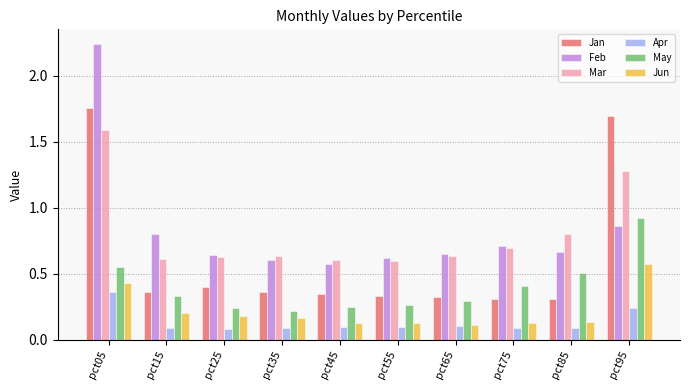

Which label corresponds to the largest value in the chart?

pct05